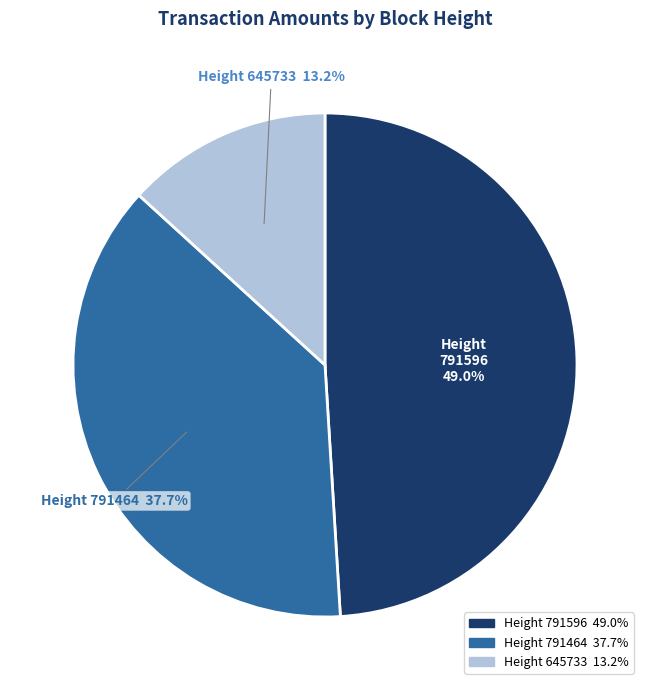

Combined, what portion of the pie is Height 645733 and Height 791596?

62.3%